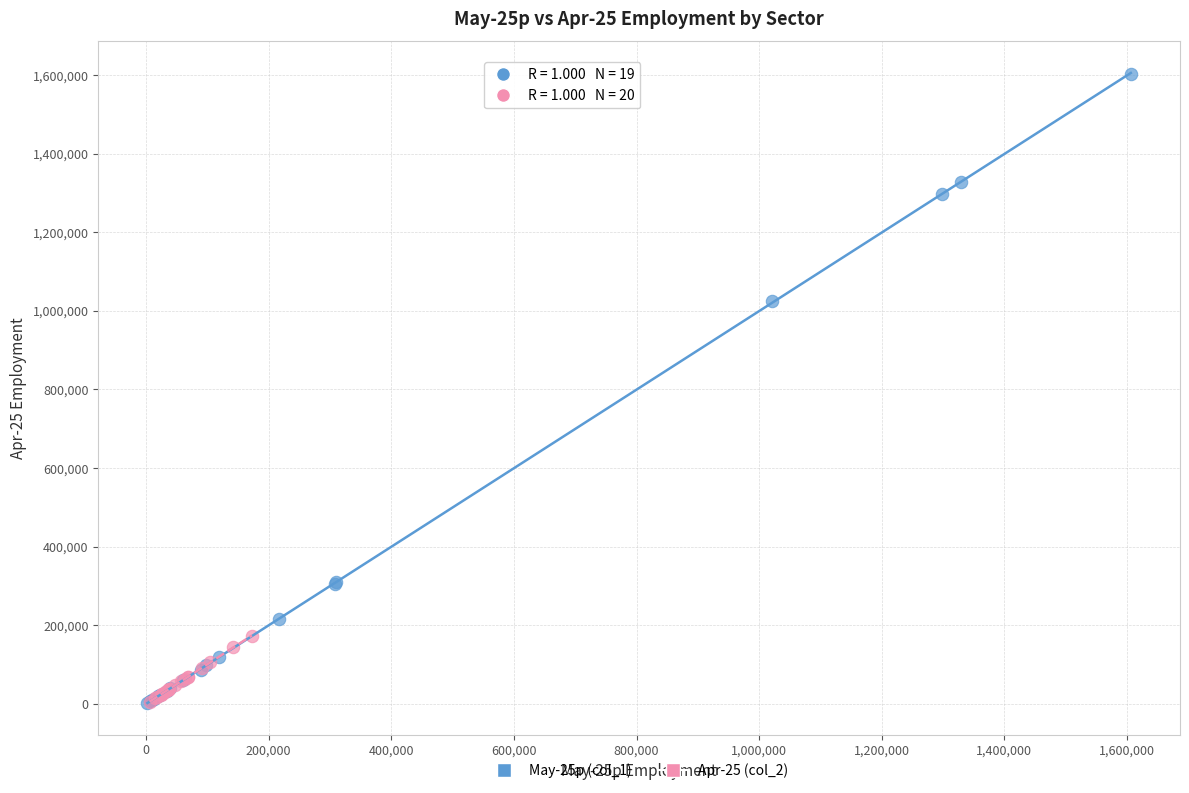

Which series contains the highest Y value?

May-25p (col_1)